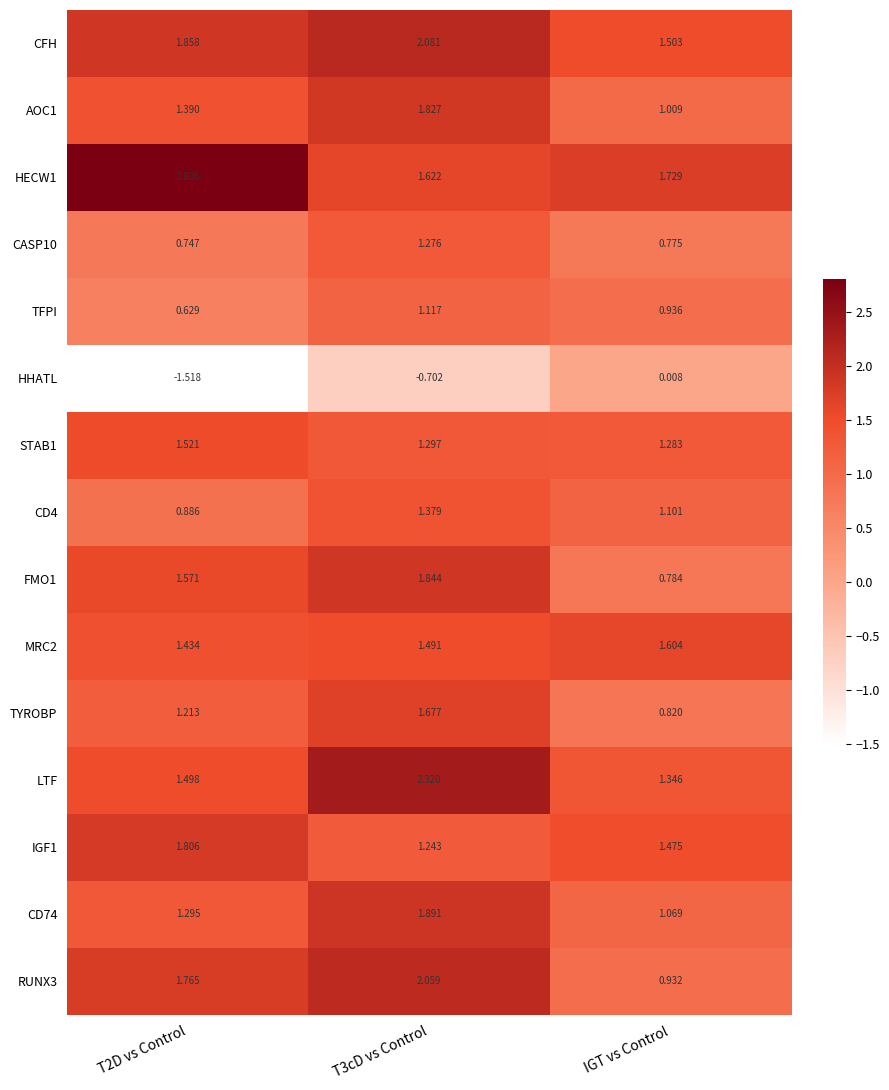

Which series has the widest spread of values?

HHATL